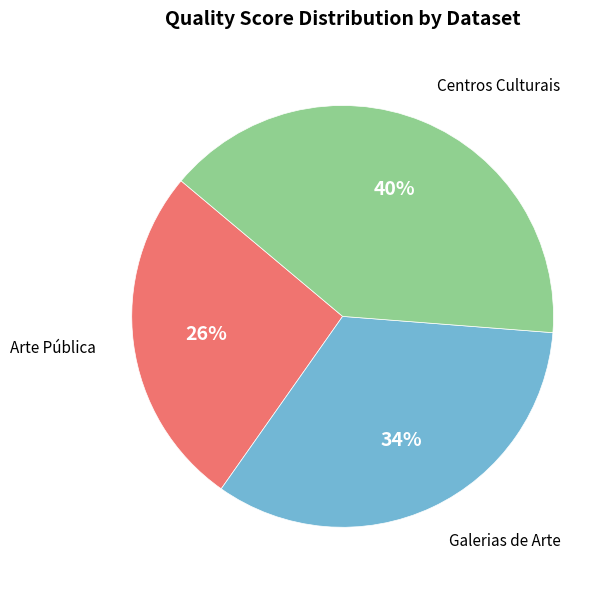

Combined, do Galerias de Arte and Centros Culturais account for over 50%?

Yes